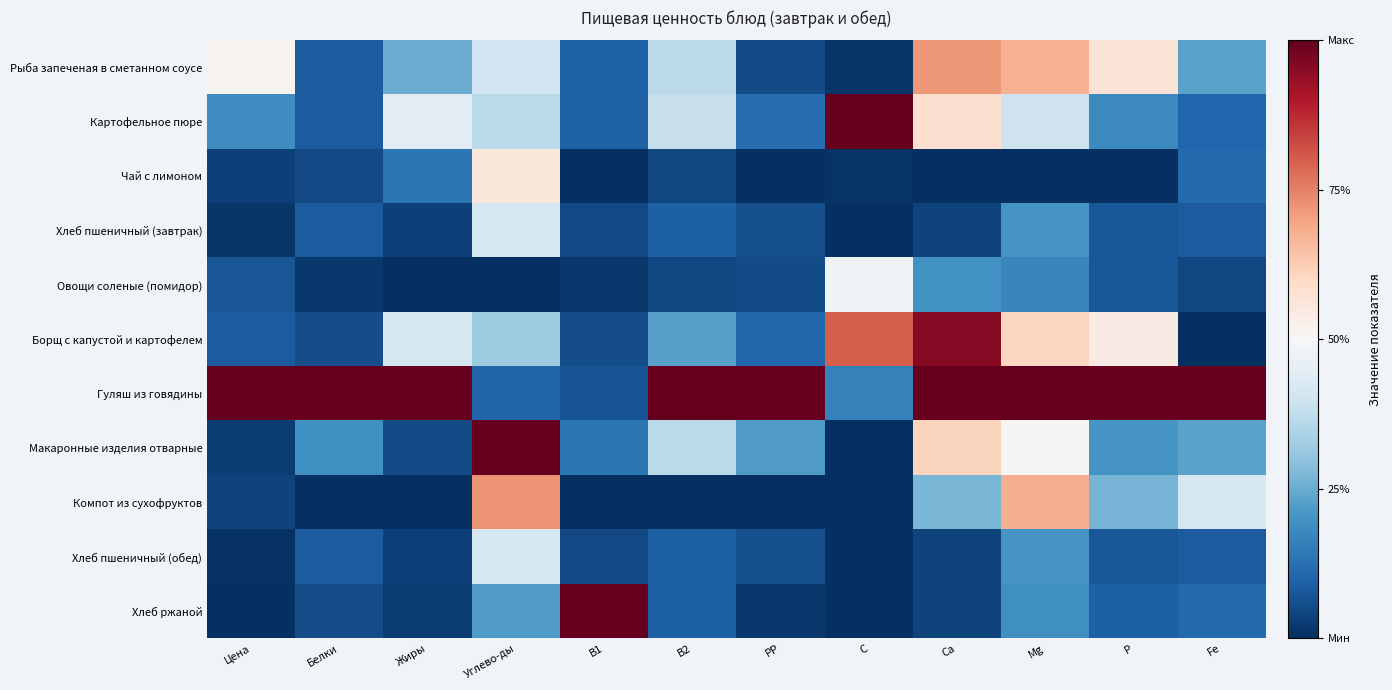

Which series has the largest total across all categories?

Гуляш из говядины